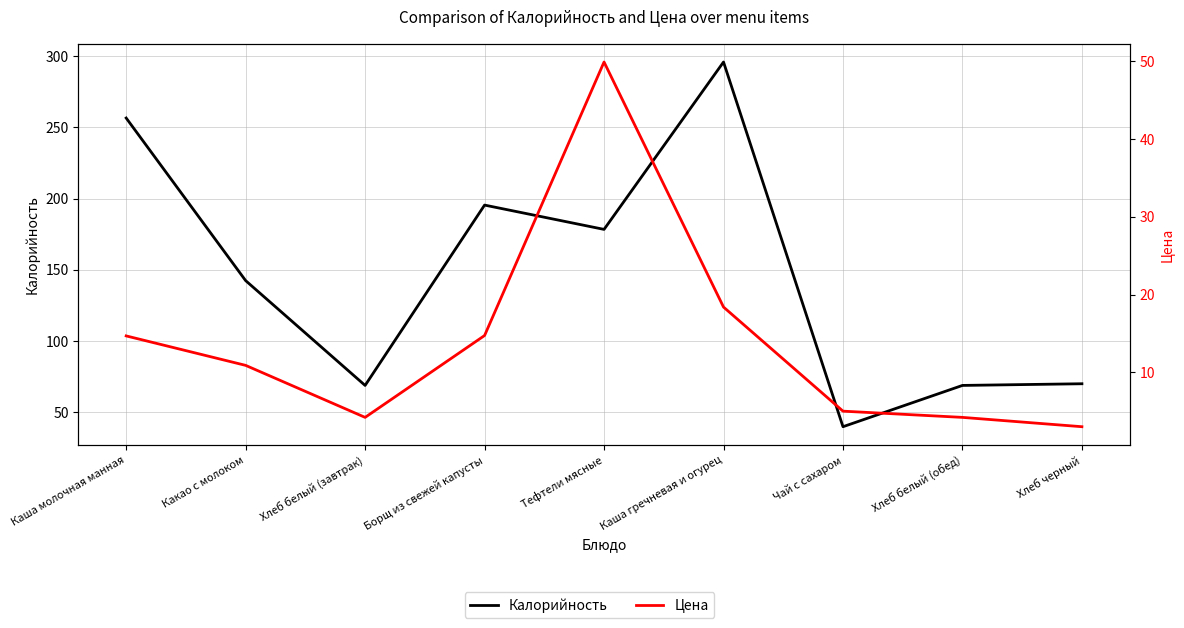

Where is the first local minimum for Калорийность?

Хлеб белый (завтрак)